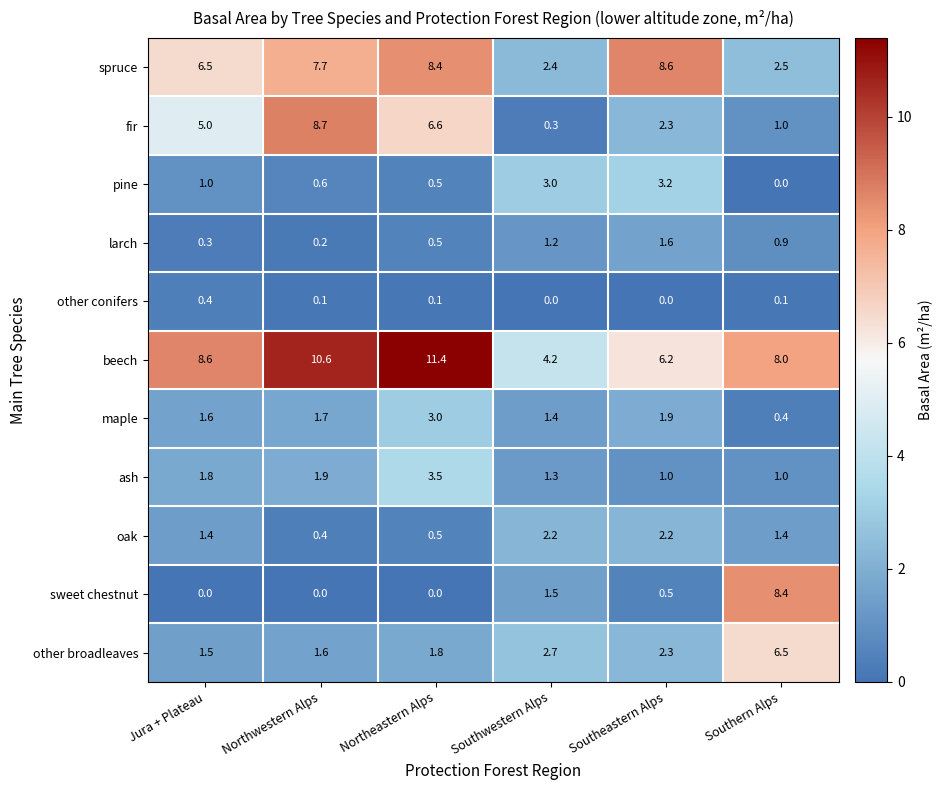

Rank the series by their maximum value, from lowest to highest.

other conifers, larch, oak, maple, pine, ash, other broadleaves, sweet chestnut, spruce, fir, beech